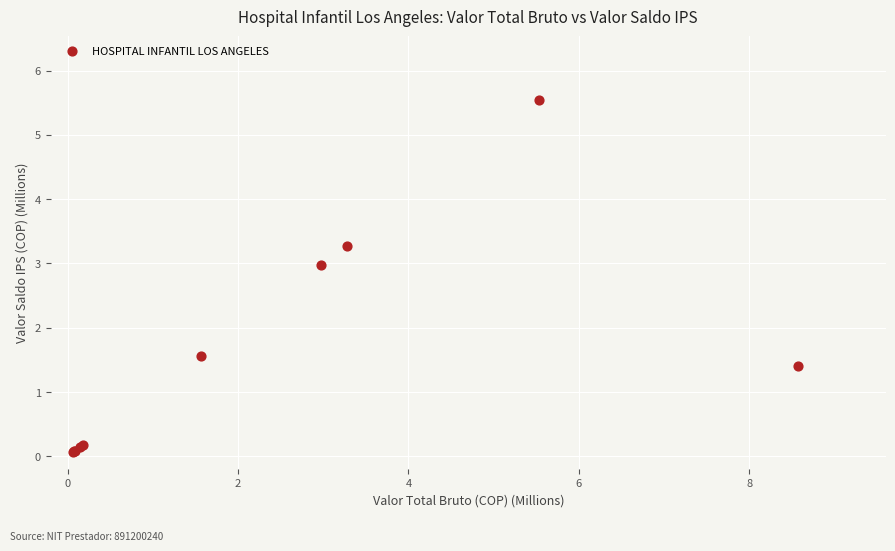

What Y value in the scatter plot is closest to 2?

1.6